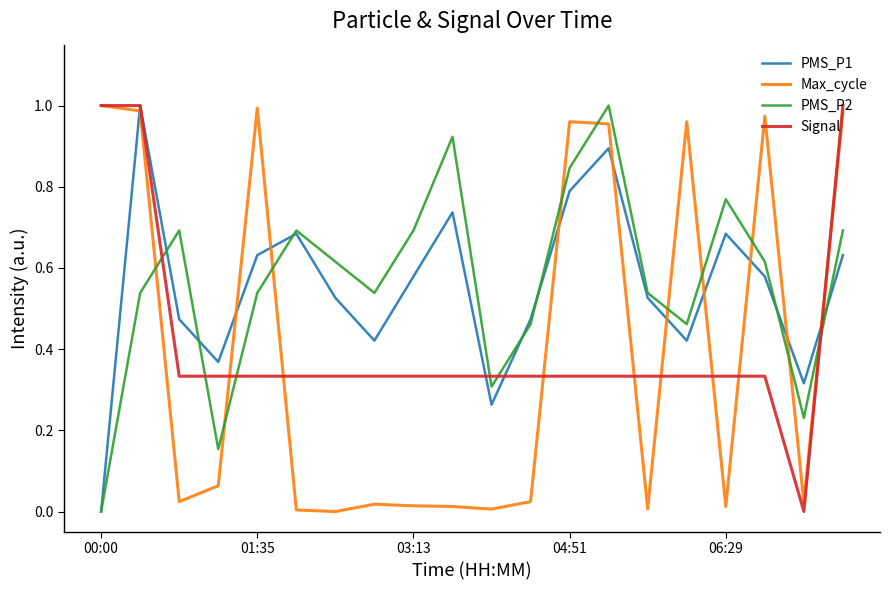

Which series ends up on top after the final intersection of PMS_P2 and Signal?

Signal